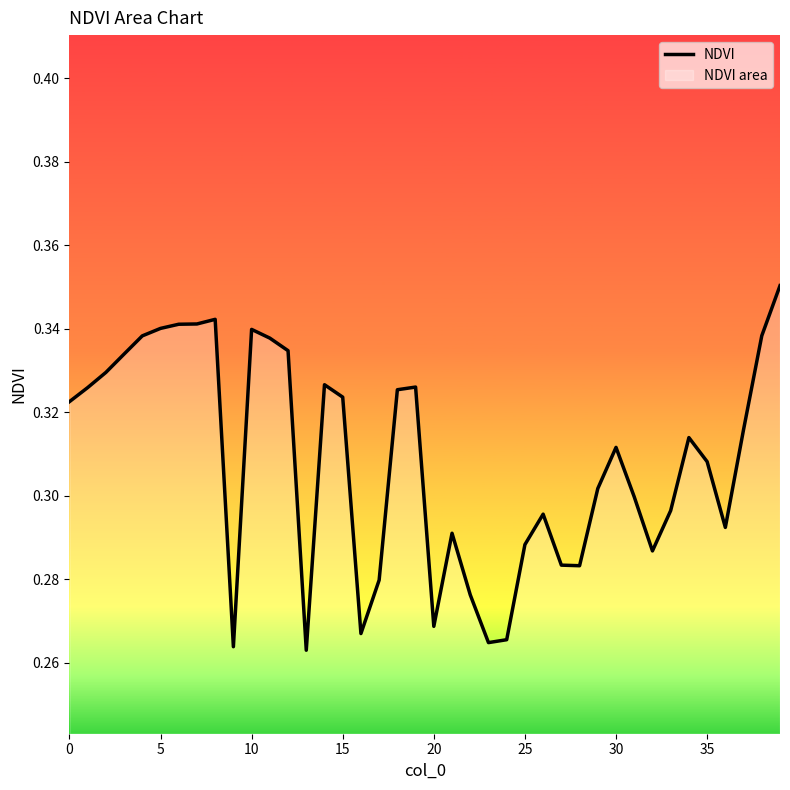

Between 10 and 0, which is larger?

10